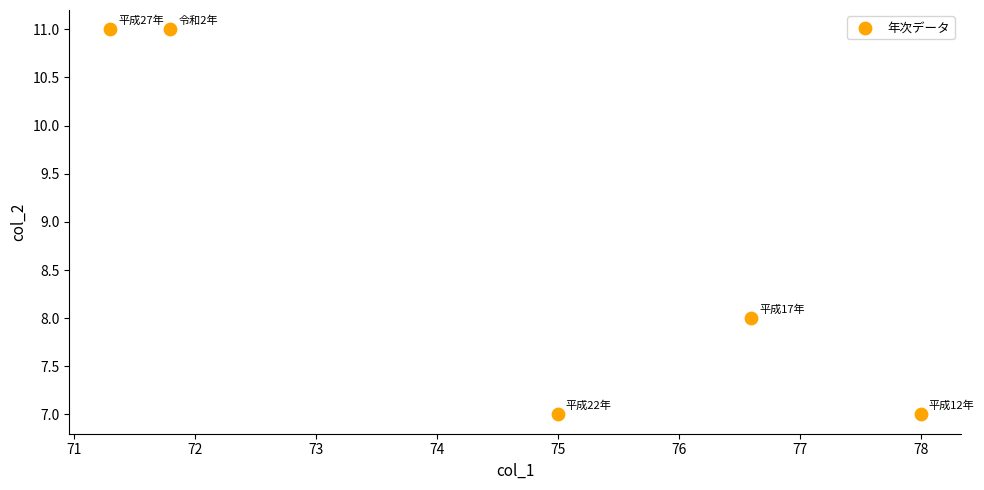

What Y value in the scatter plot is closest to 9?

8